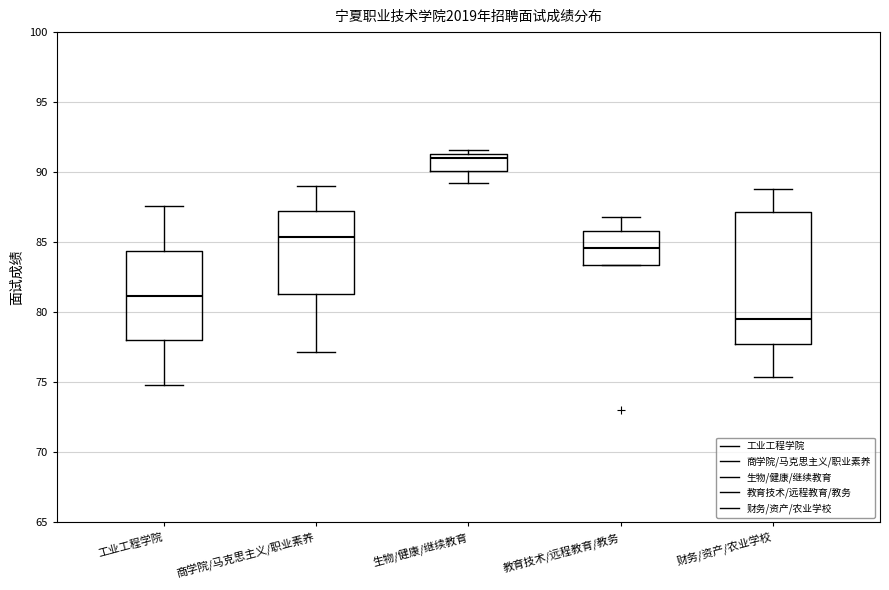

Comparing the boxes themselves (not the whiskers), which one is the tallest?

财务/资产/农业学校